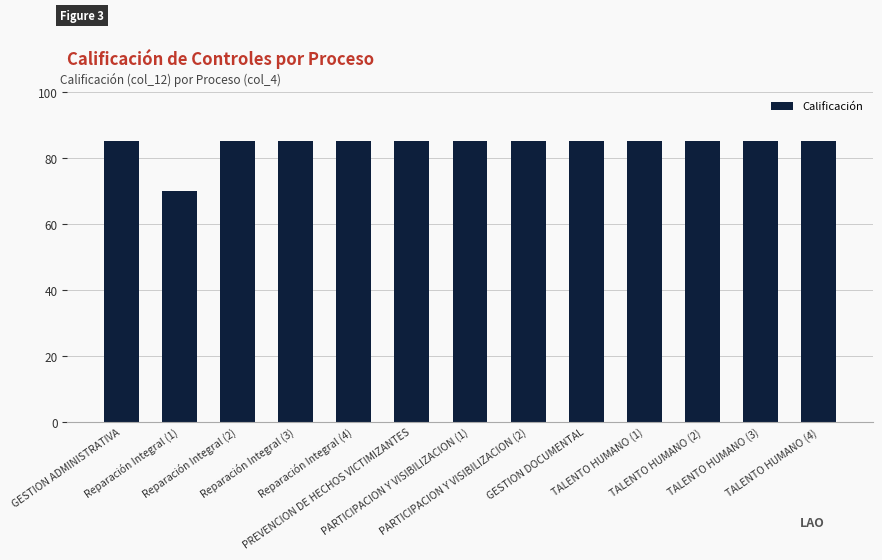

What is the average value?

84